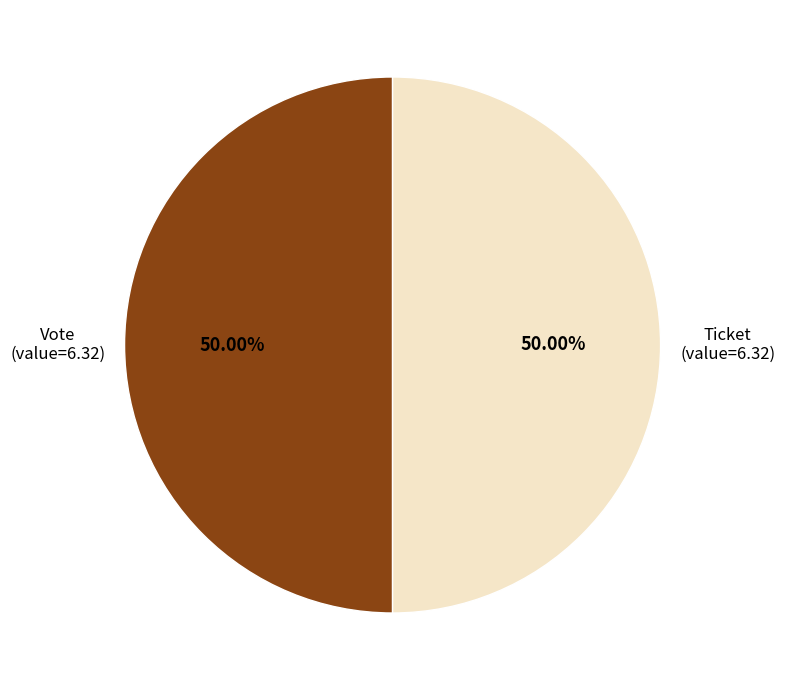

Count the number of slices in the pie.

2